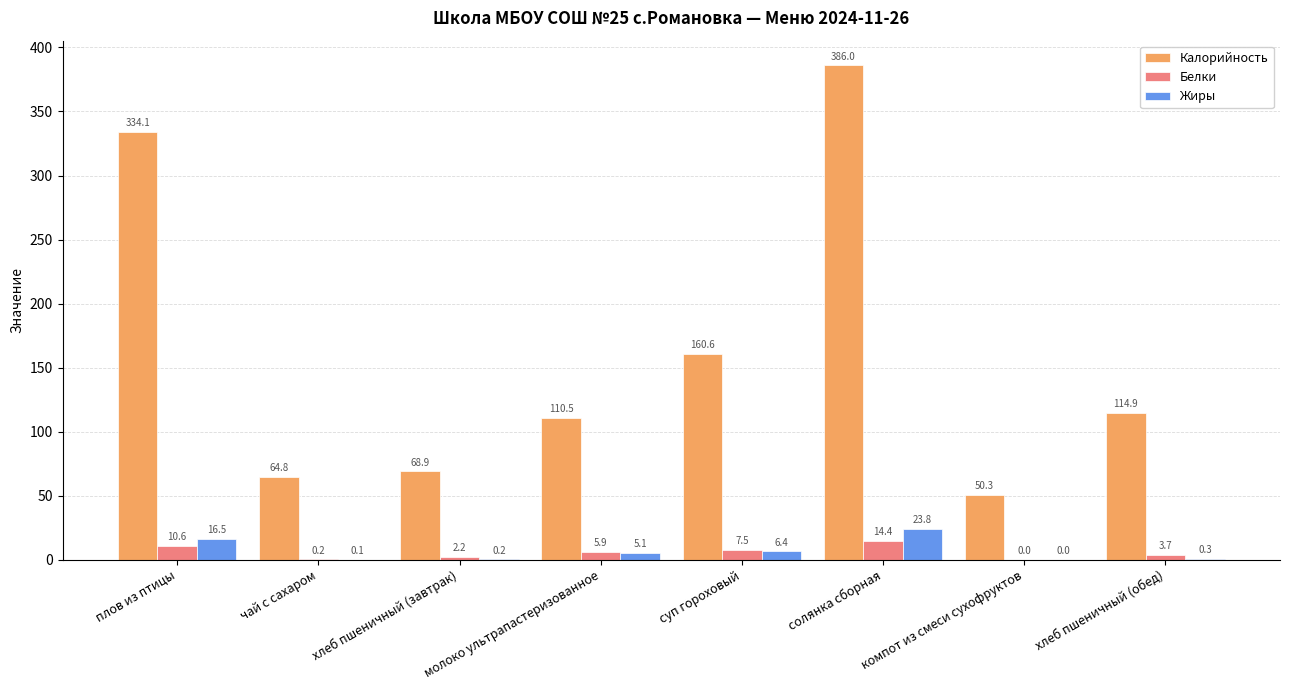

Which series changed the most between плов из птицы and суп гороховый?

Калорийность